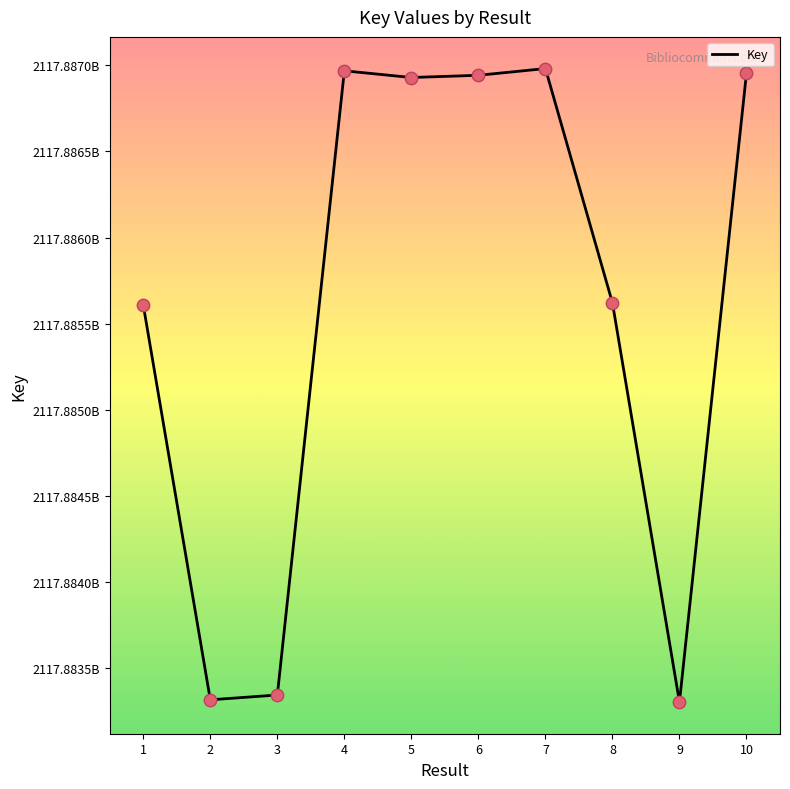

What is the ratio of the value at 2 to the value at 6?

1.0